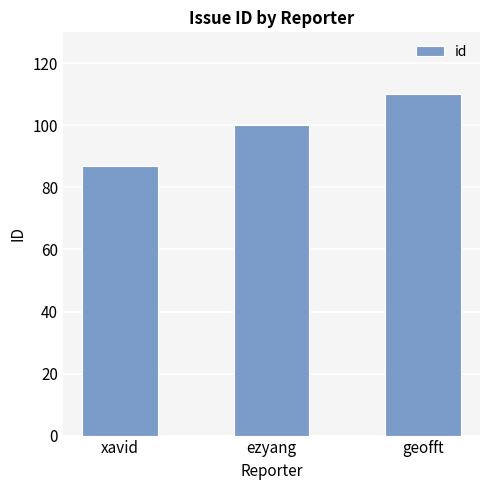

Which has a higher value, ezyang or geofft?

geofft